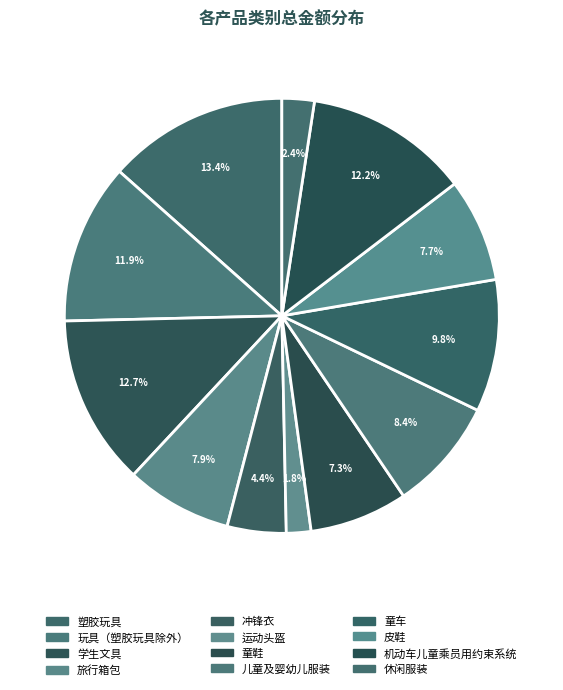

Is it true that 儿童及婴幼儿服装 is 8% of the pie?

True